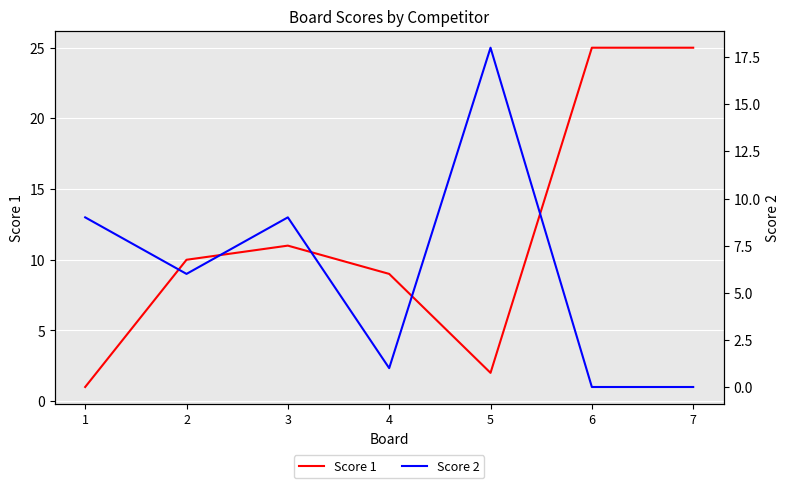

At 4, list the series in order from largest to smallest.

Score 1, Score 2